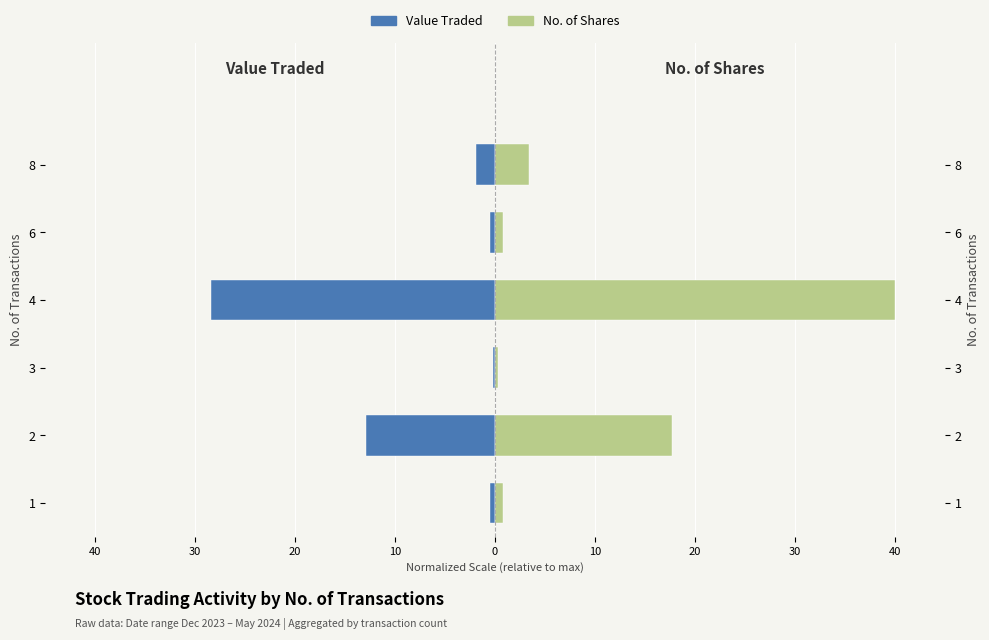

Count the number of data series in this chart.

2